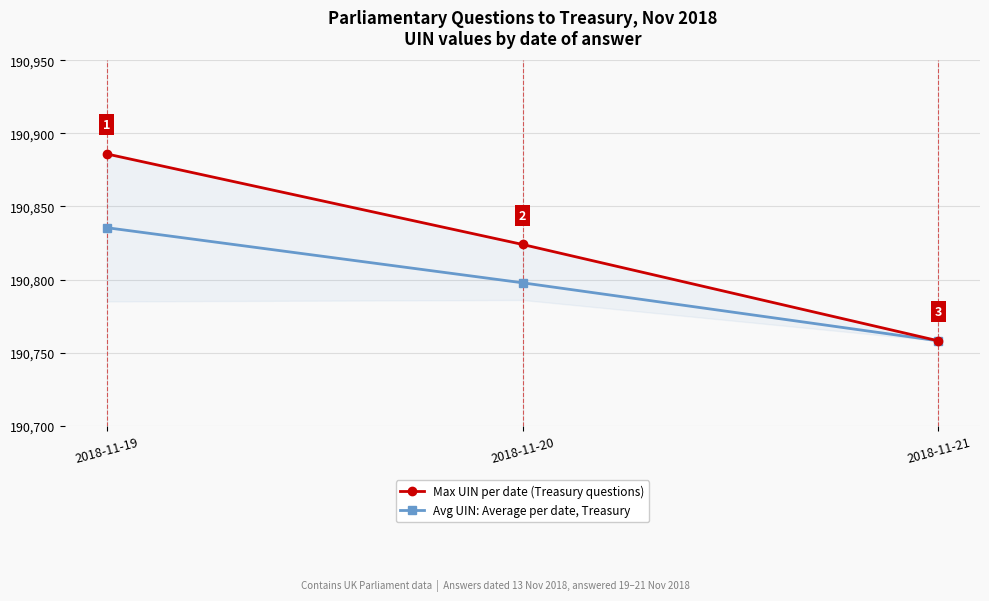

Rank the series by their maximum value, from highest to lowest.

Max UIN per date (Treasury questions), Avg UIN: Average per date, Treasury